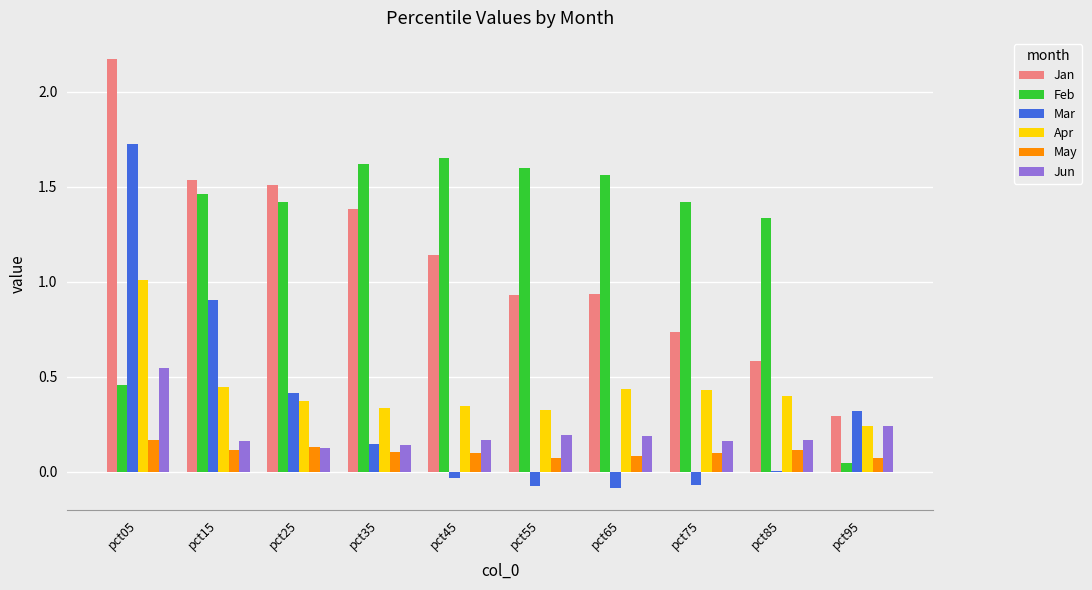

True or false: Jan has a value of 1.5 at pct25.

True